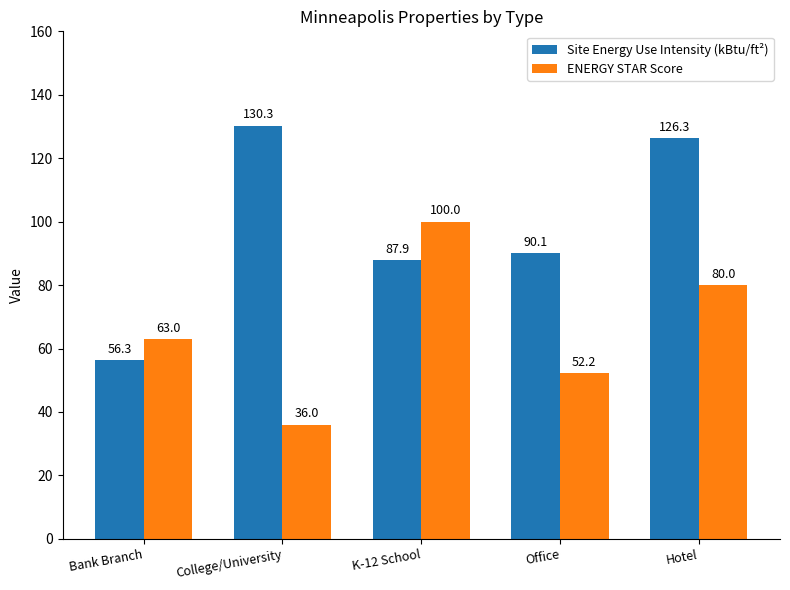

What is the sum of the ENERGY STAR Score values at Hotel and College/University?

116.0